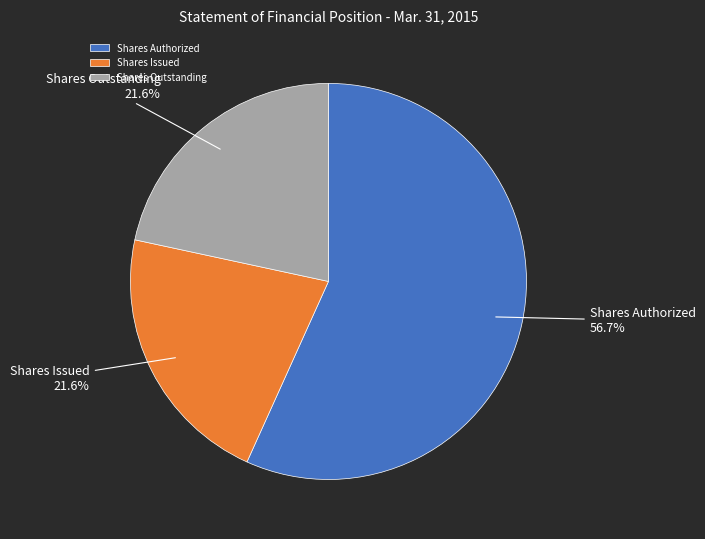

What is the largest slice in the pie chart?

Shares Authorized